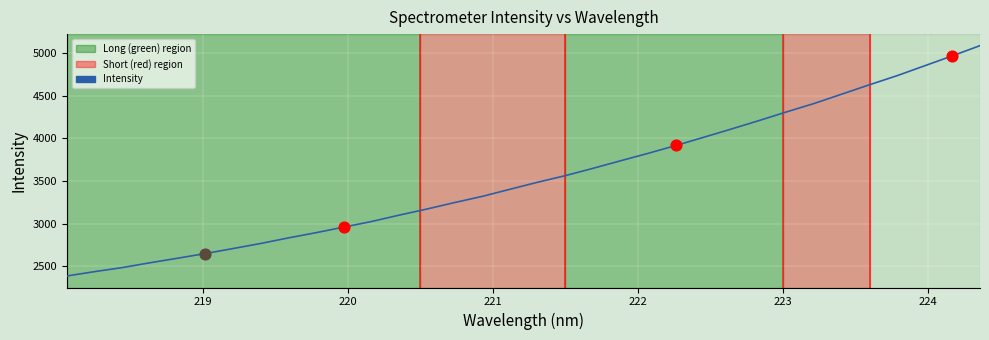

What is the smallest value displayed?

2387.7